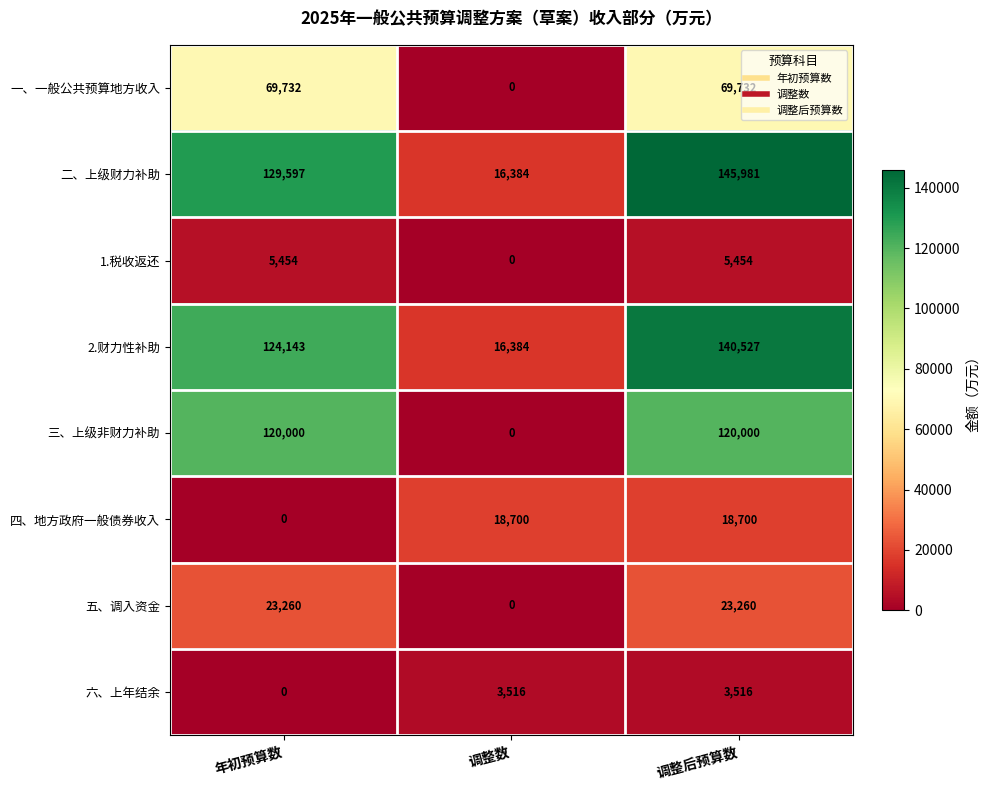

Read the 二、上级财力补助 value at 年初预算数.

129597